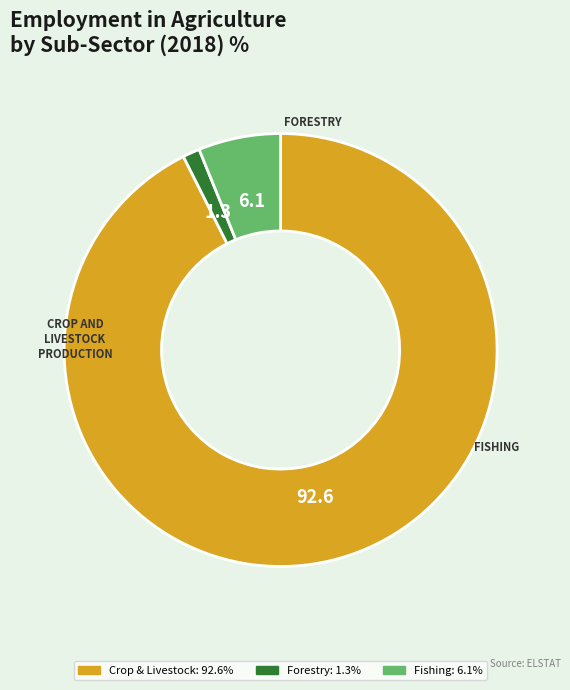

Is there a majority slice in this chart?

Yes